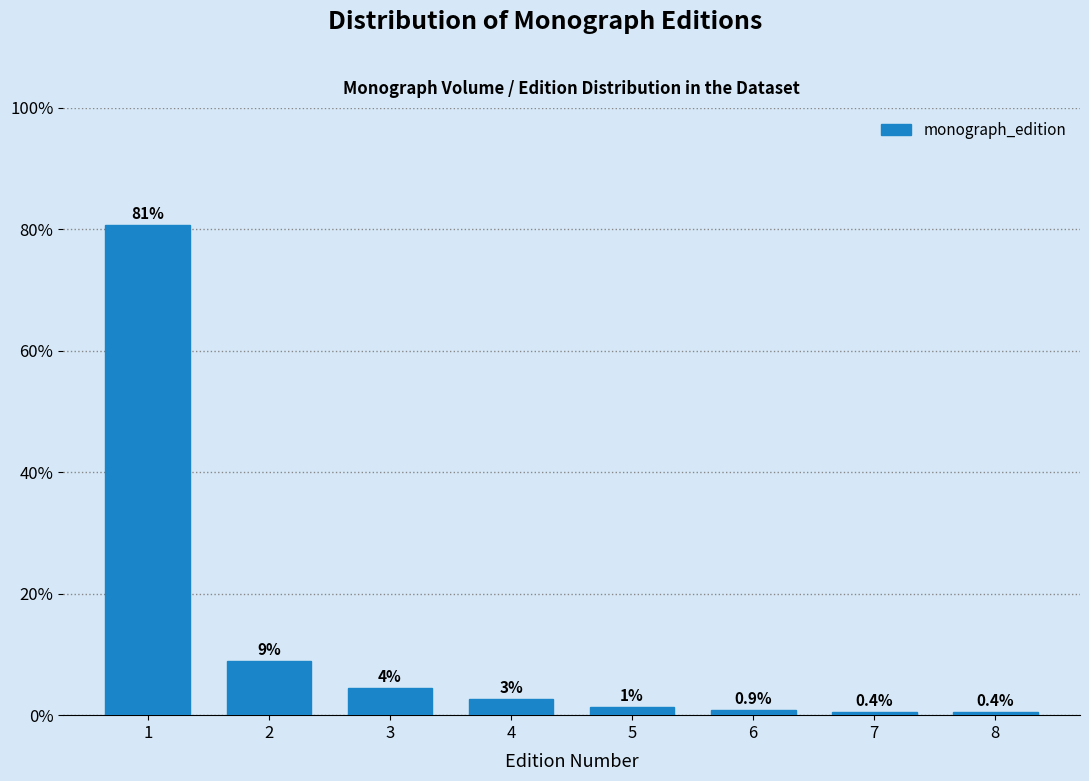

What is the smallest value displayed?

0.4